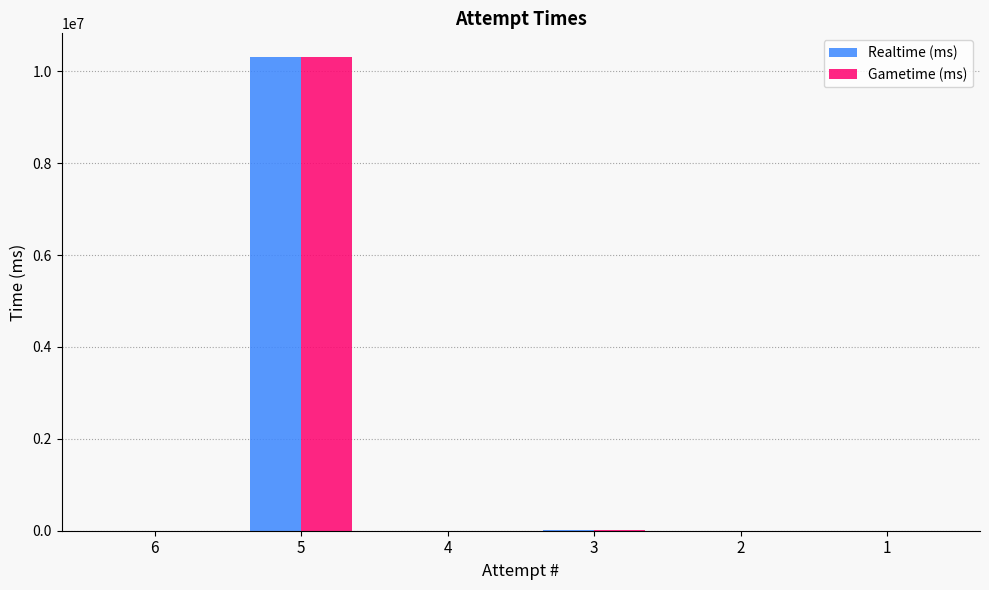

What is the difference between the Realtime (ms) values at 5 and 3?

10289385